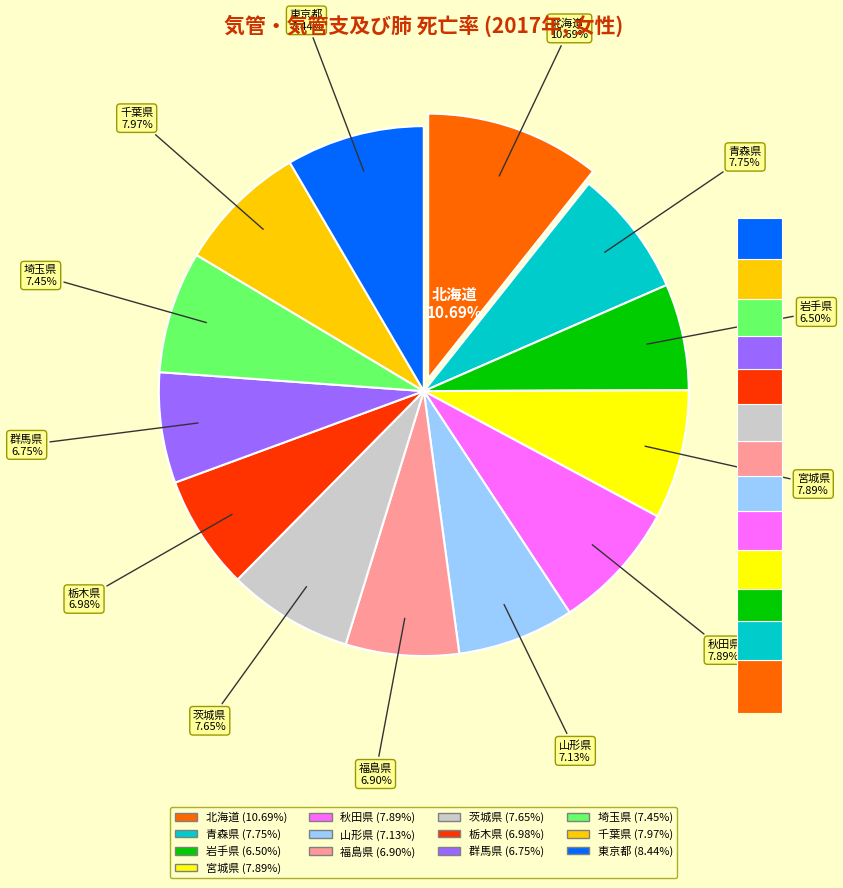

Is the sum of 秋田県 and 東京都 greater than half?

No